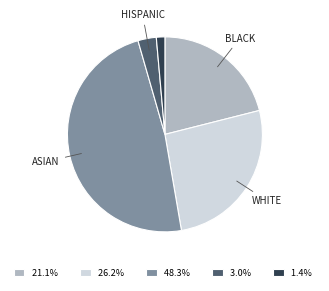

Does any single category account for the majority?

No